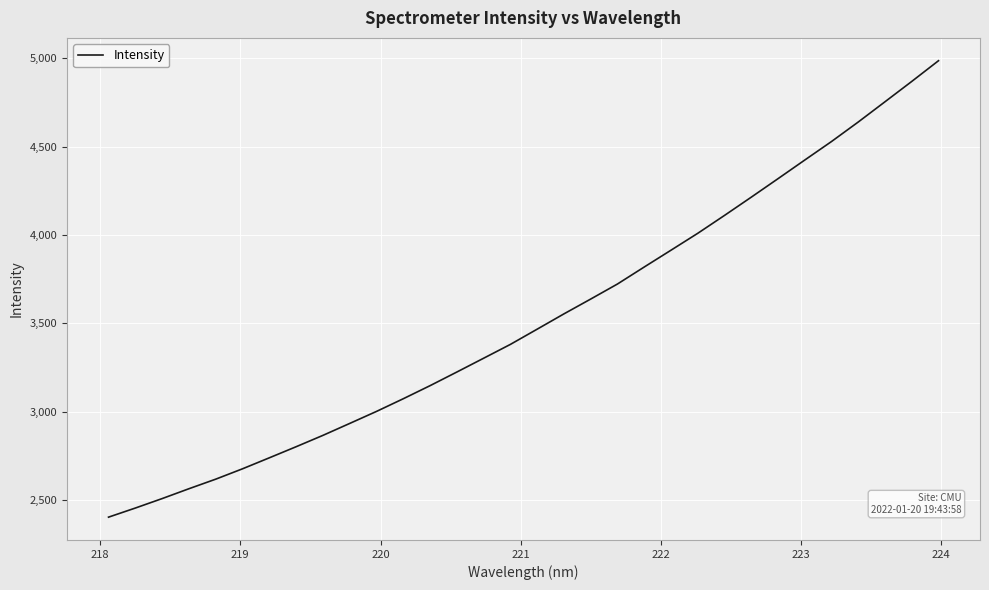

What is the difference between the maximum and minimum values?

2584.4